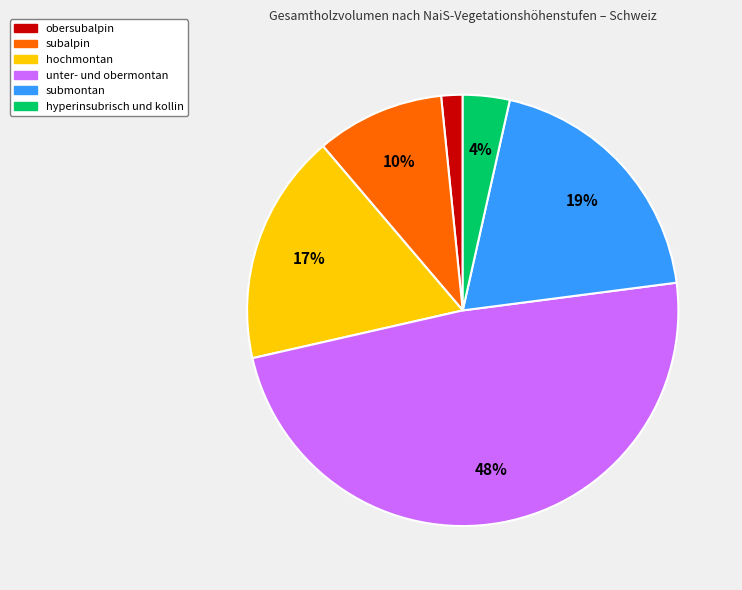

What is the largest slice in the pie chart?

unter- und obermontan